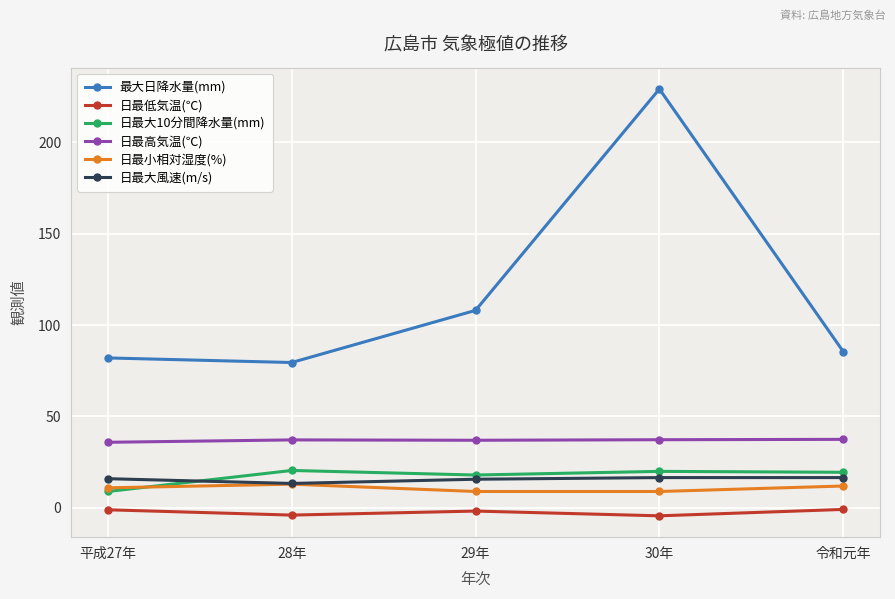

Is the value of 日最低気温(℃) at 平成27年 greater than the value of 日最大10分間降水量(mm) at 29年?

No